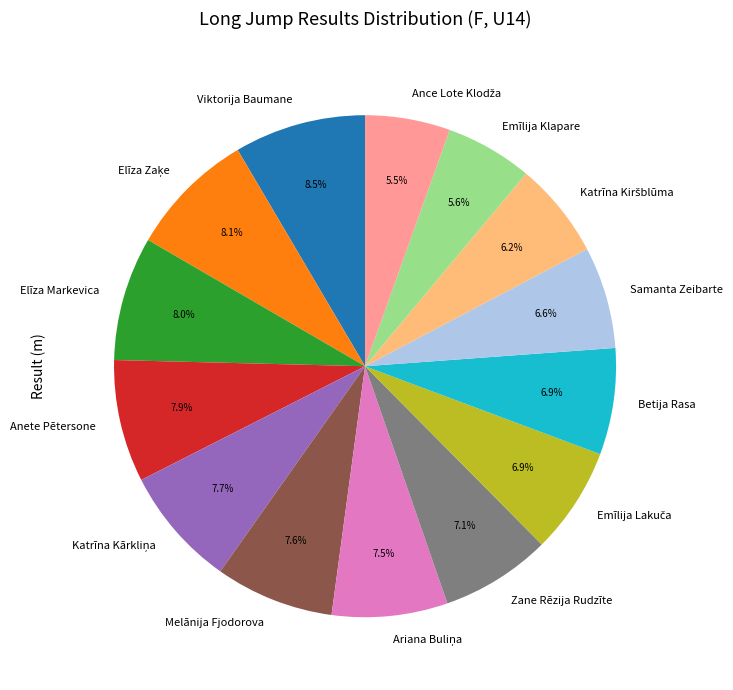

What is the ratio of the value at Viktorija Baumane to the value at Emīlija Klapare?

1.5